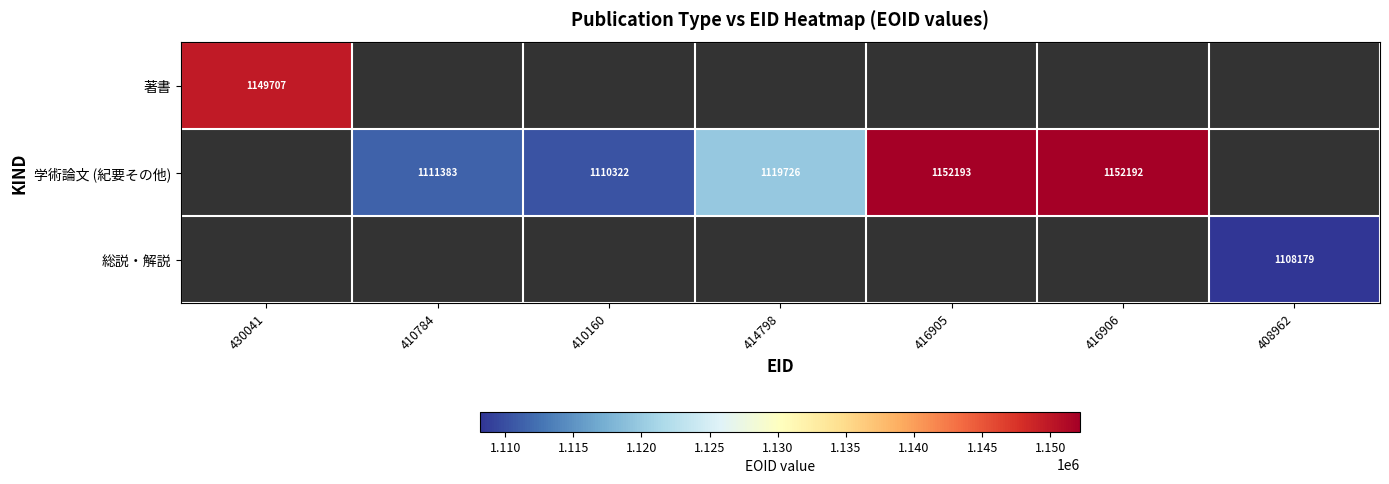

True or false: 学術論文 (紀要その他) has a value of 1110322 at 410160.

True